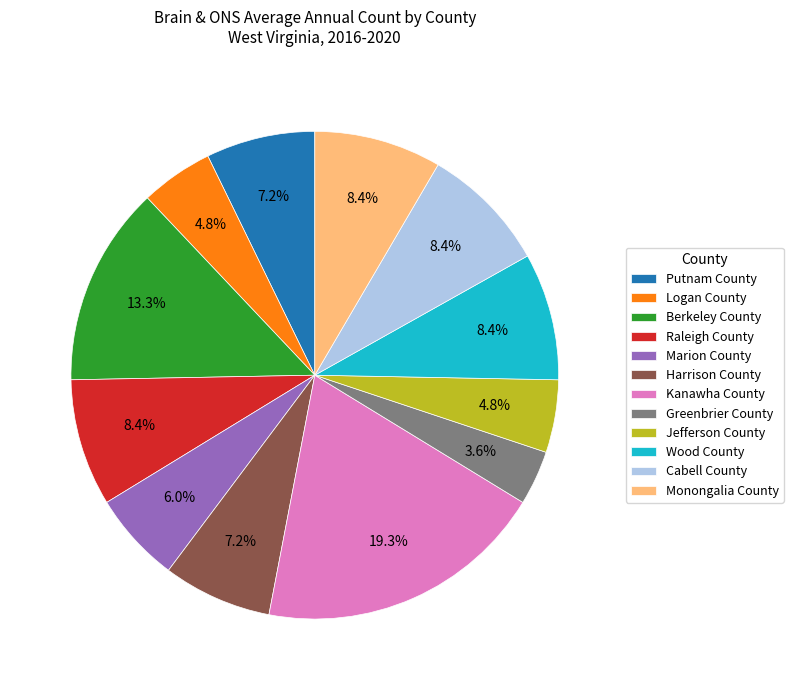

Which slice is the smallest?

Greenbrier County